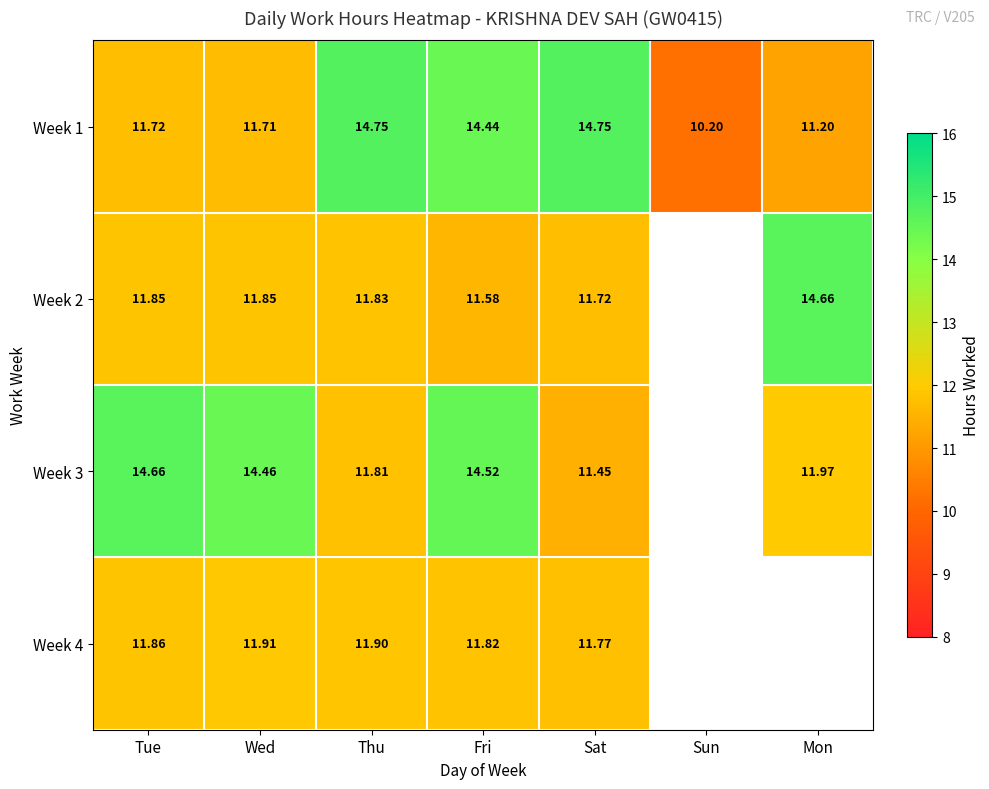

The value of Week 4 at Fri is 15.9. True or false?

False